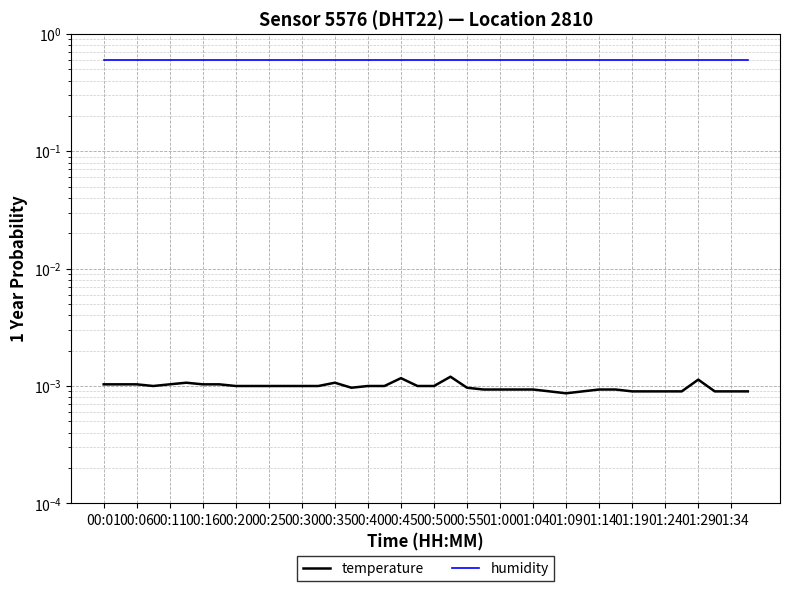

Where is temperature nearest to the value 0?

01:09